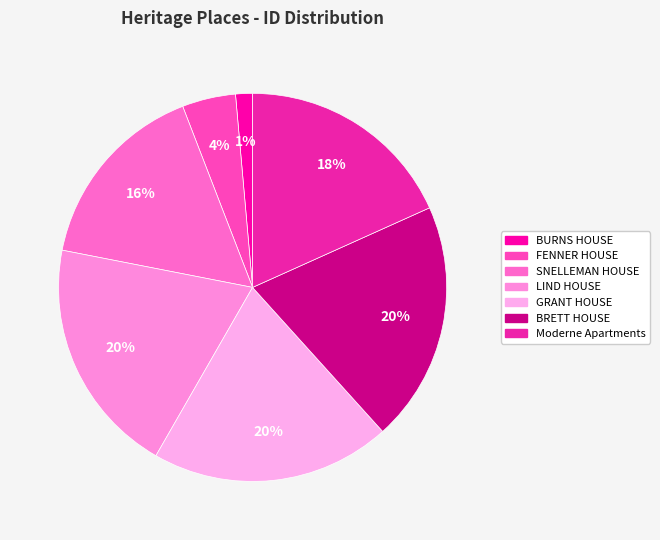

Is it true that BRETT HOUSE is 20% of the pie?

True